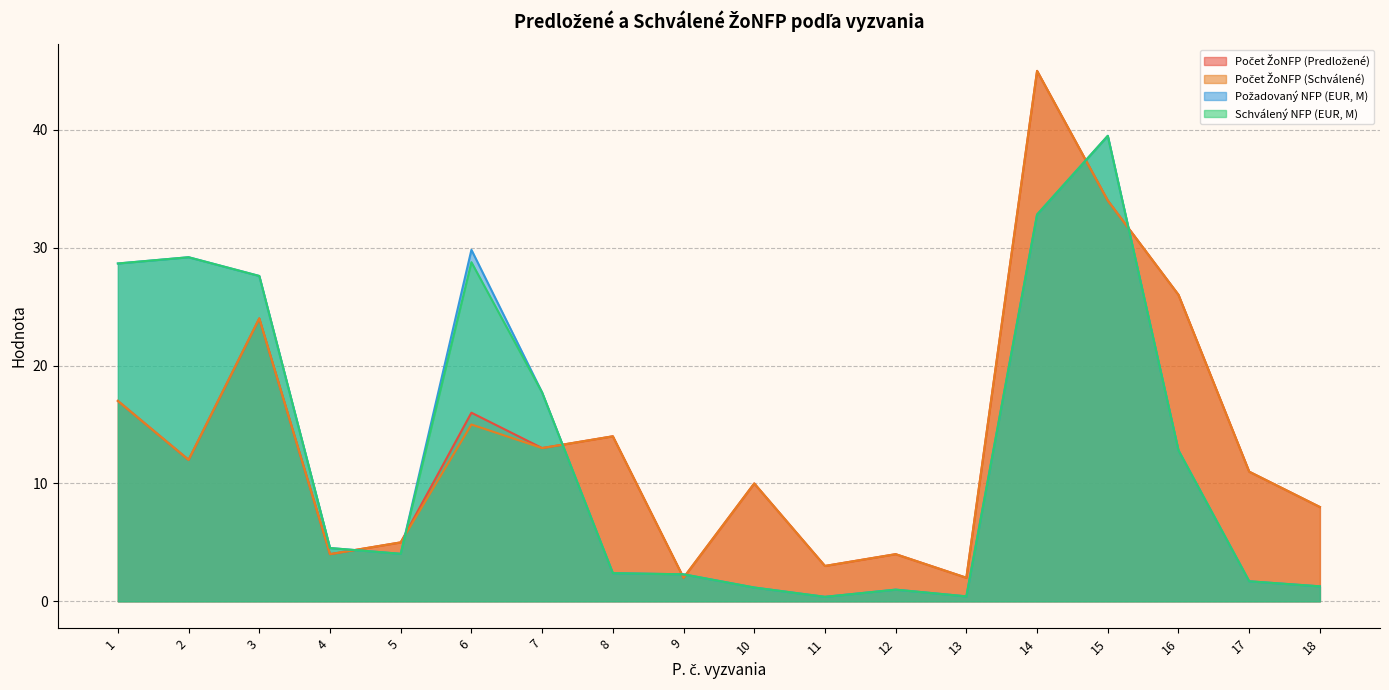

Reading right to left, list all the values displayed in this chart.

Počet ŽoNFP (Predložené): 8.0	11.0	26.0	34.0	45.0	2.0	4.0	3.0	10.0	2.0	14.0	13.0	16.0	5.0	4.0	24.0	12.0	17.0
Počet ŽoNFP (Schválené): 8.0	11.0	26.0	34.0	45.0	2.0	4.0	3.0	10.0	2.0	14.0	13.0	15.0	5.0	4.0	24.0	12.0	17.0
Požadovaný NFP (EUR, M): 1.3	1.7	12.8	39.5	32.8	0.4	1.0	0.4	1.2	2.3	2.4	17.7	29.8	4.0	4.5	27.6	29.2	28.7
Schválený NFP (EUR, M): 1.3	1.7	12.8	39.5	32.8	0.4	1.0	0.4	1.2	2.3	2.4	17.7	28.8	4.0	4.5	27.6	29.2	28.7